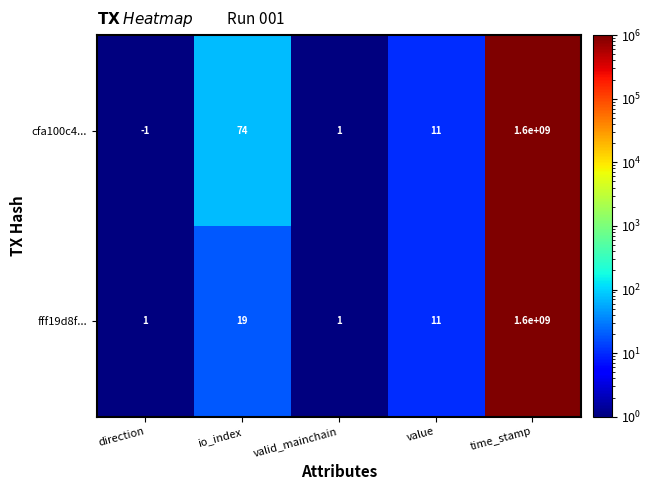

Where is cfa100c4... nearest to the value 799999999?

io_index